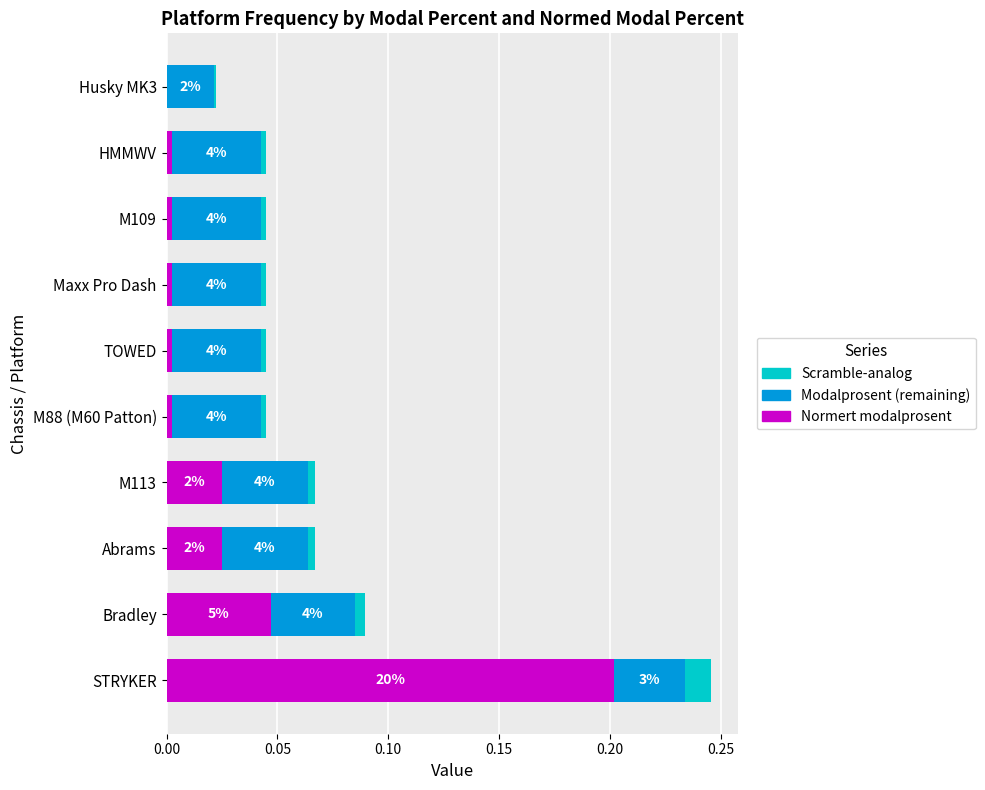

Is it true that Normert modalprosent equals 0.0 at Husky MK3?

True